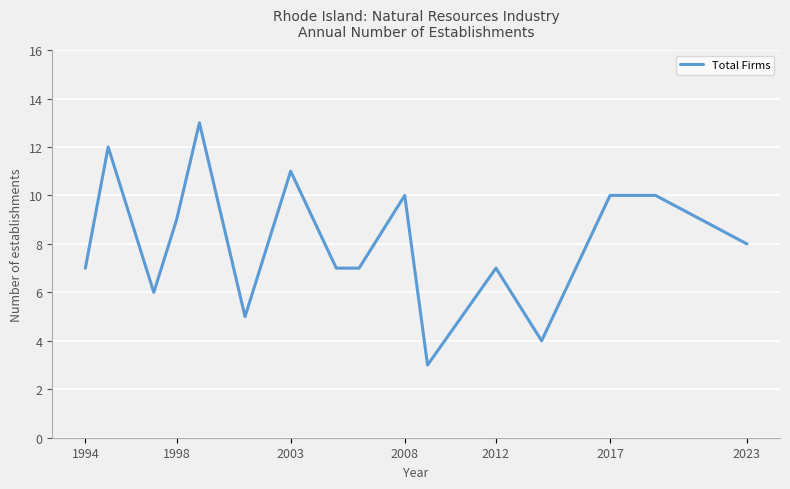

What is the smallest value displayed?

3